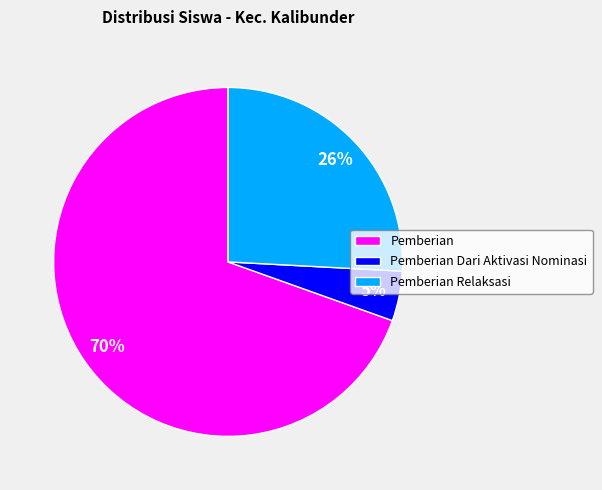

Count the number of slices in the pie.

3